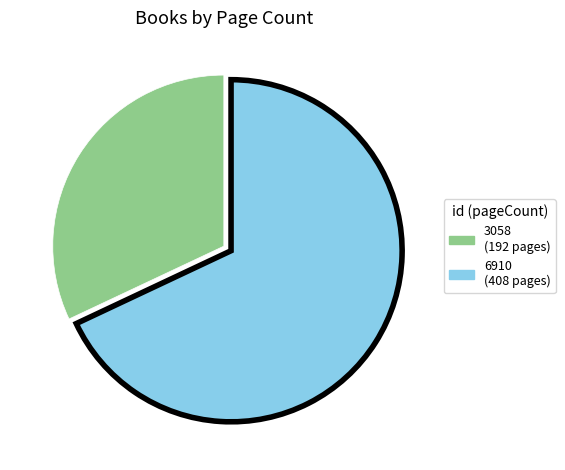

Between 3058 and 6910, which is larger?

6910